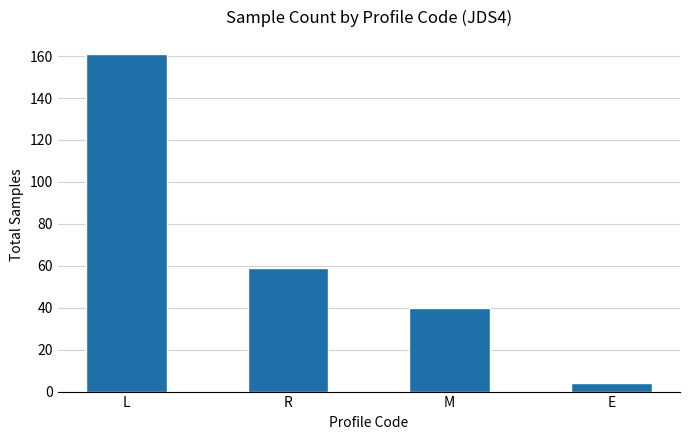

The value at R is 34. True or false?

False